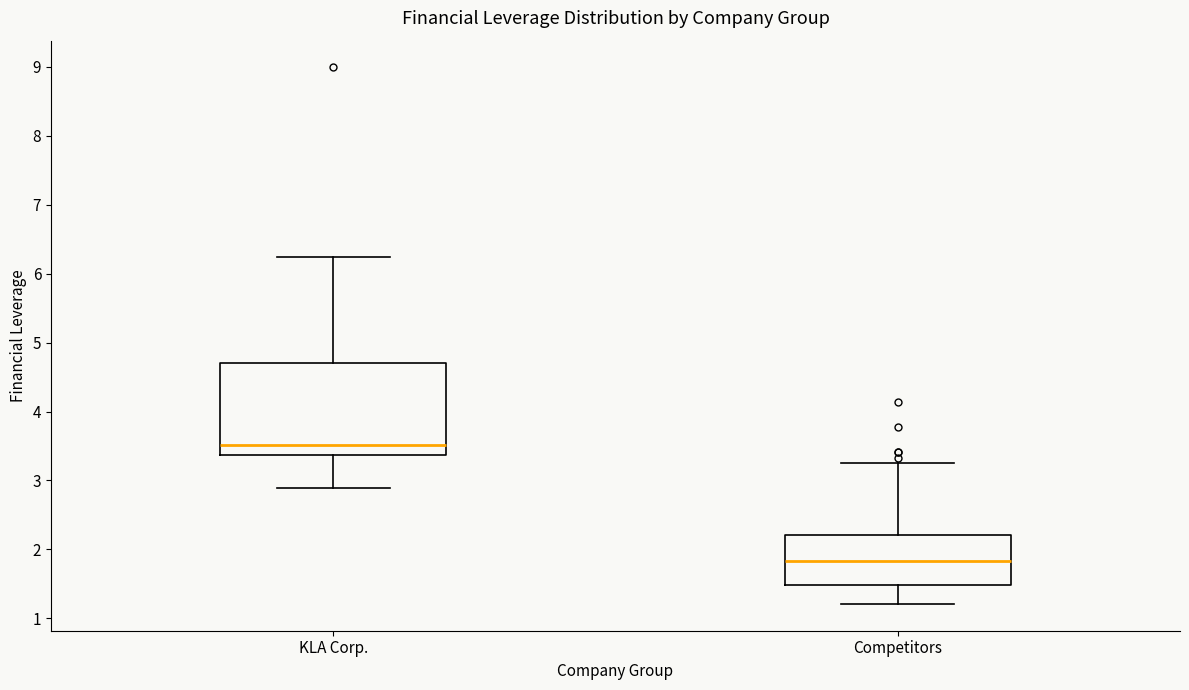

Reading left to right, read every box against the y-axis: the position of its median line, the range the box covers, and the ends of its whiskers. The values are not printed on the chart, so give them approximately, as read against the axis.

KLA Corp.: median 3.5, box 3.4 to 4.7, whiskers 2.9 to 6.2
Competitors: median 1.8, box 1.5 to 2.2, whiskers 1.2 to 3.3